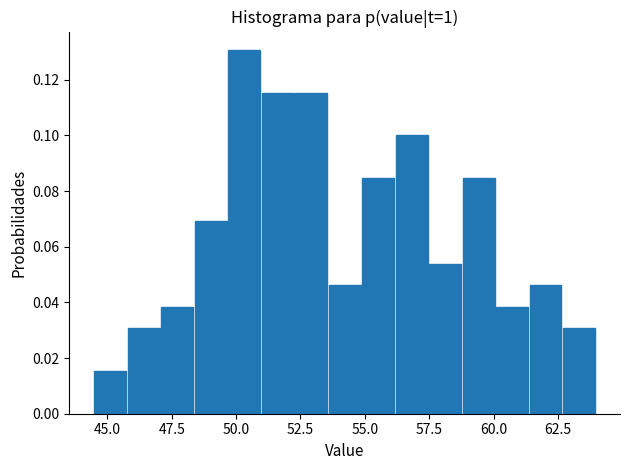

Read against the x-axis, roughly where is the centre of the tallest bar?

50.5